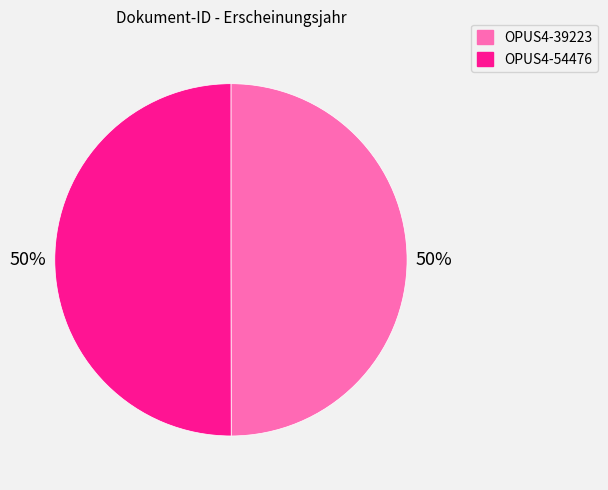

To the nearest percent, what percentage of the pie is OPUS4-54476?

50%